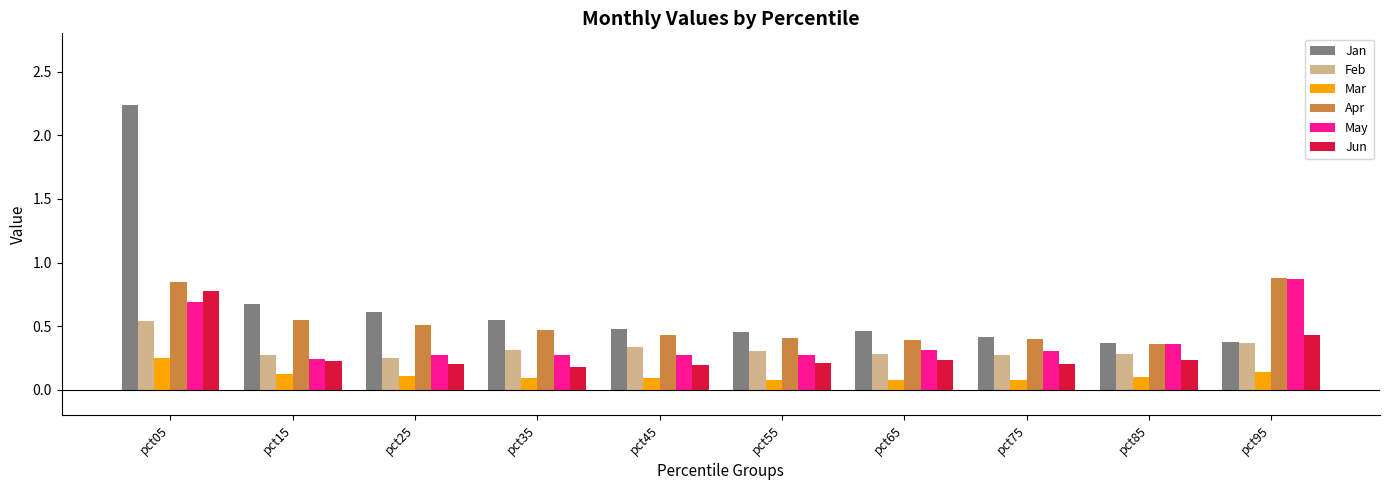

What value does the Jan series have at pct25?

0.6